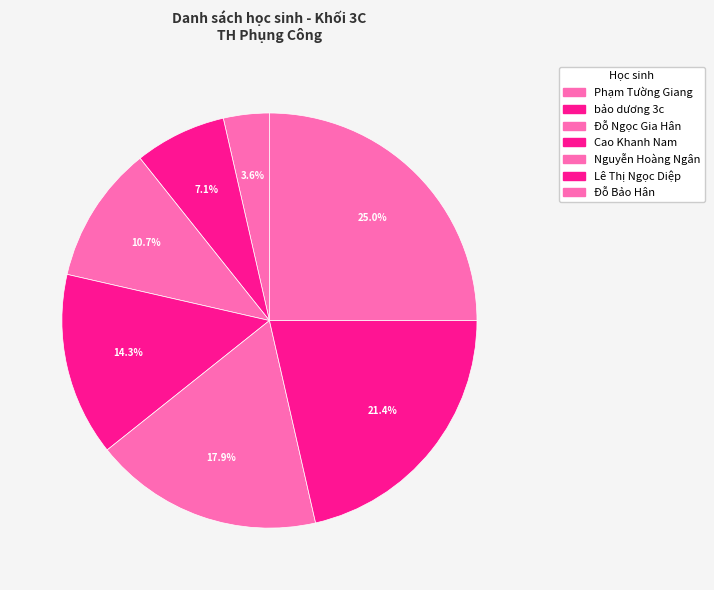

To the nearest percent, what is the difference between the Lê Thị Ngọc Diệp and Phạm Tường Giang slice percentages?

18%